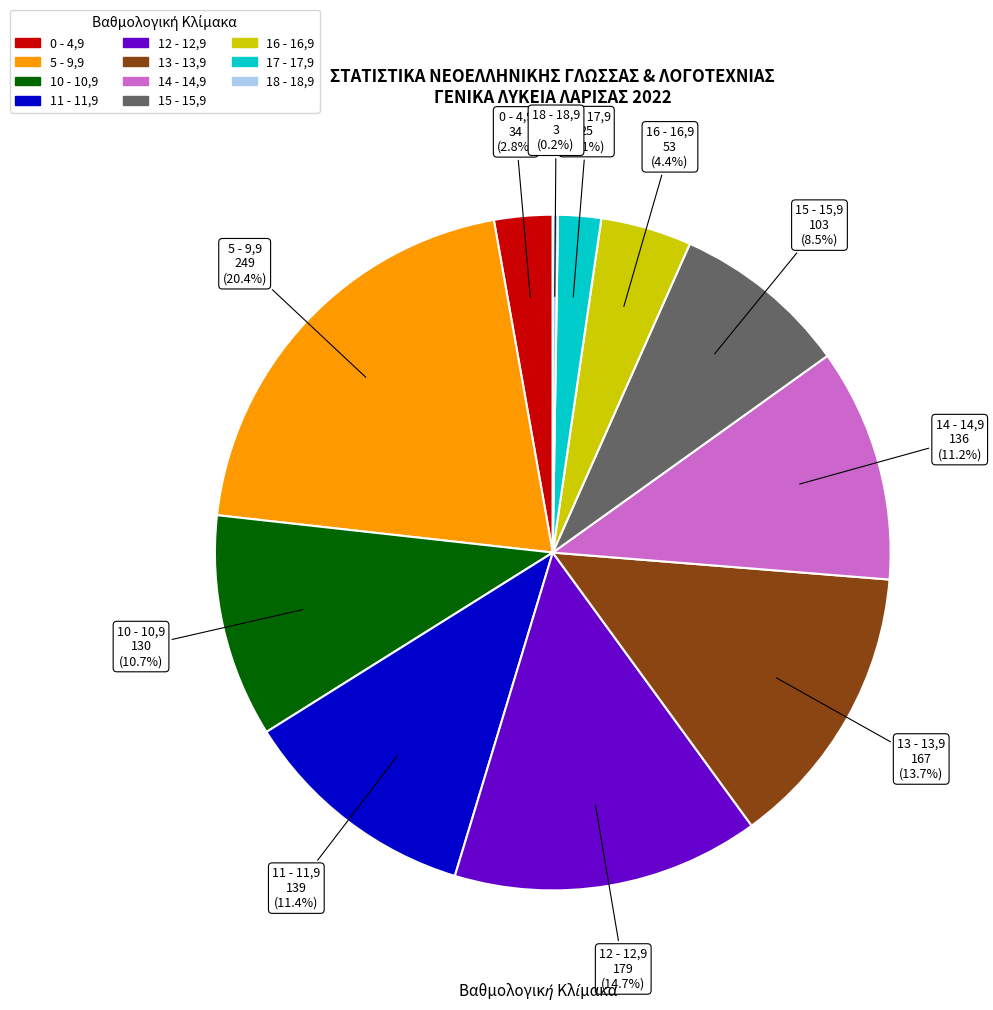

To the nearest percent, what is the difference between the largest and smallest slice percentages?

20%